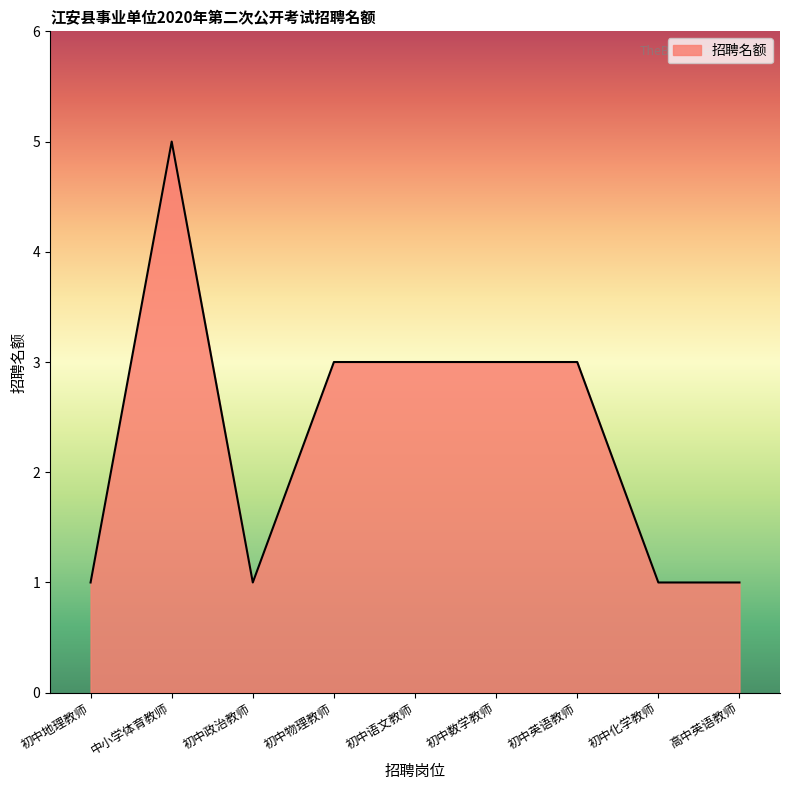

What is the maximum value shown in the chart?

5